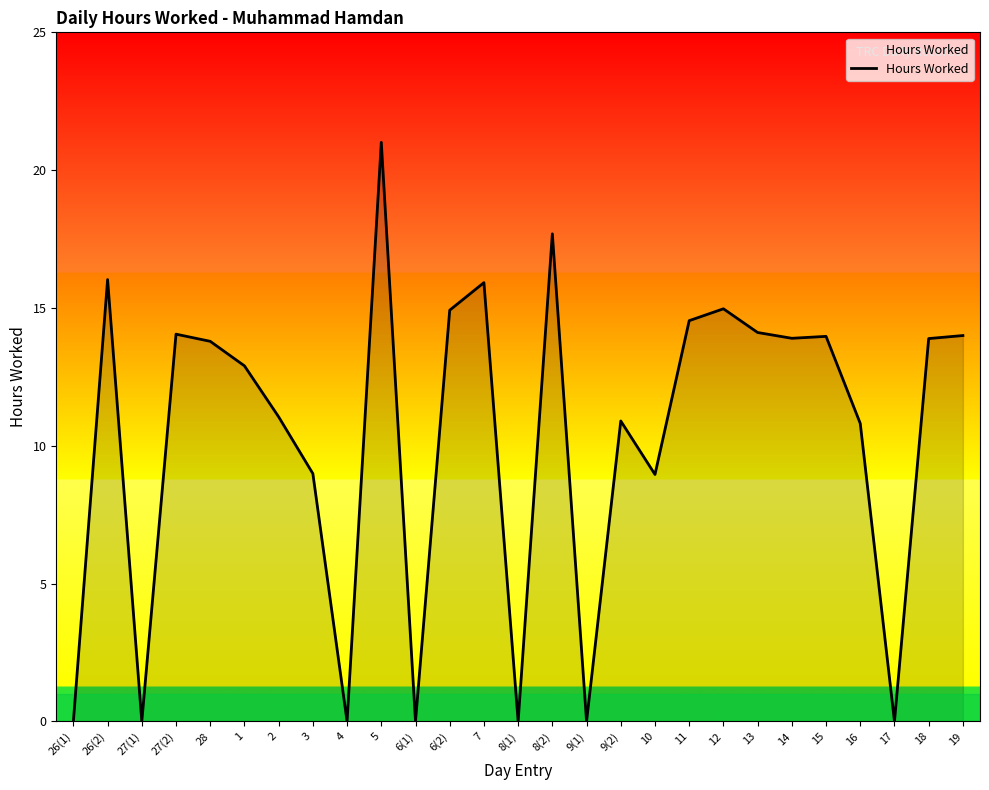

What is the difference between the values at 19 and 12?

1.0